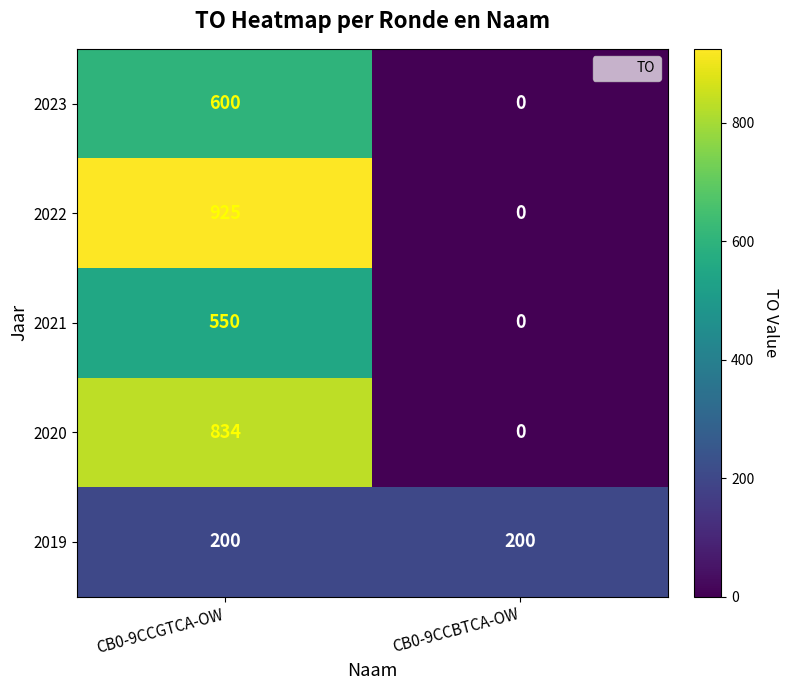

Reading left to right, transcribe all the data shown in this chart.

2023: 600	0
2022: 925	0
2021: 550	0
2020: 834	0
2019: 200	200